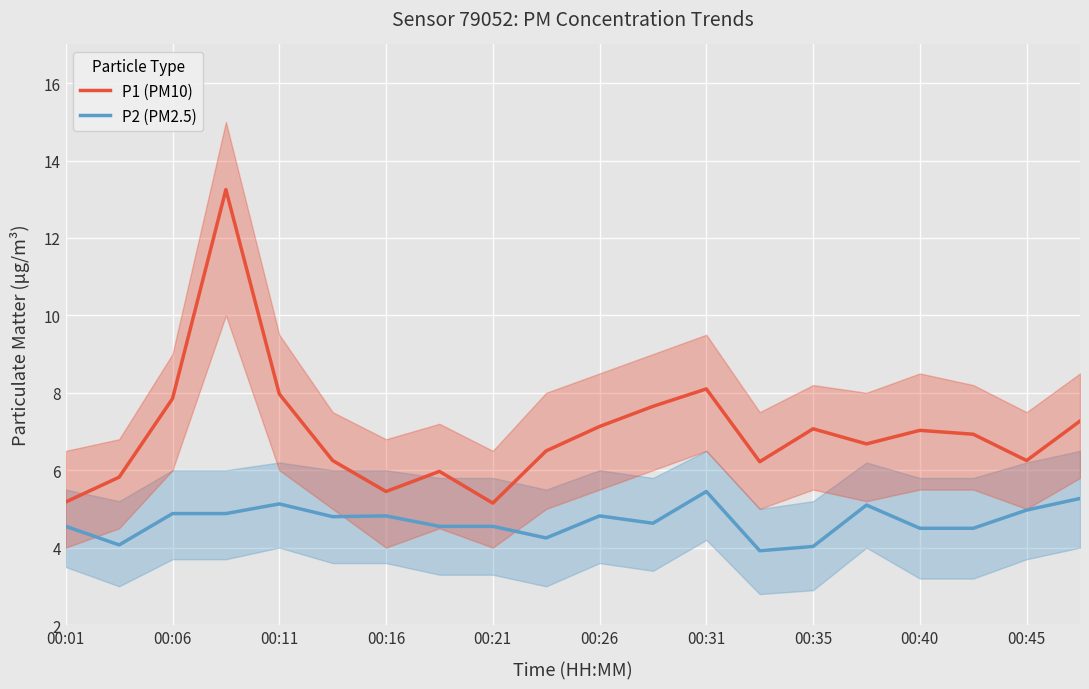

How many lines are shown in the chart?

2